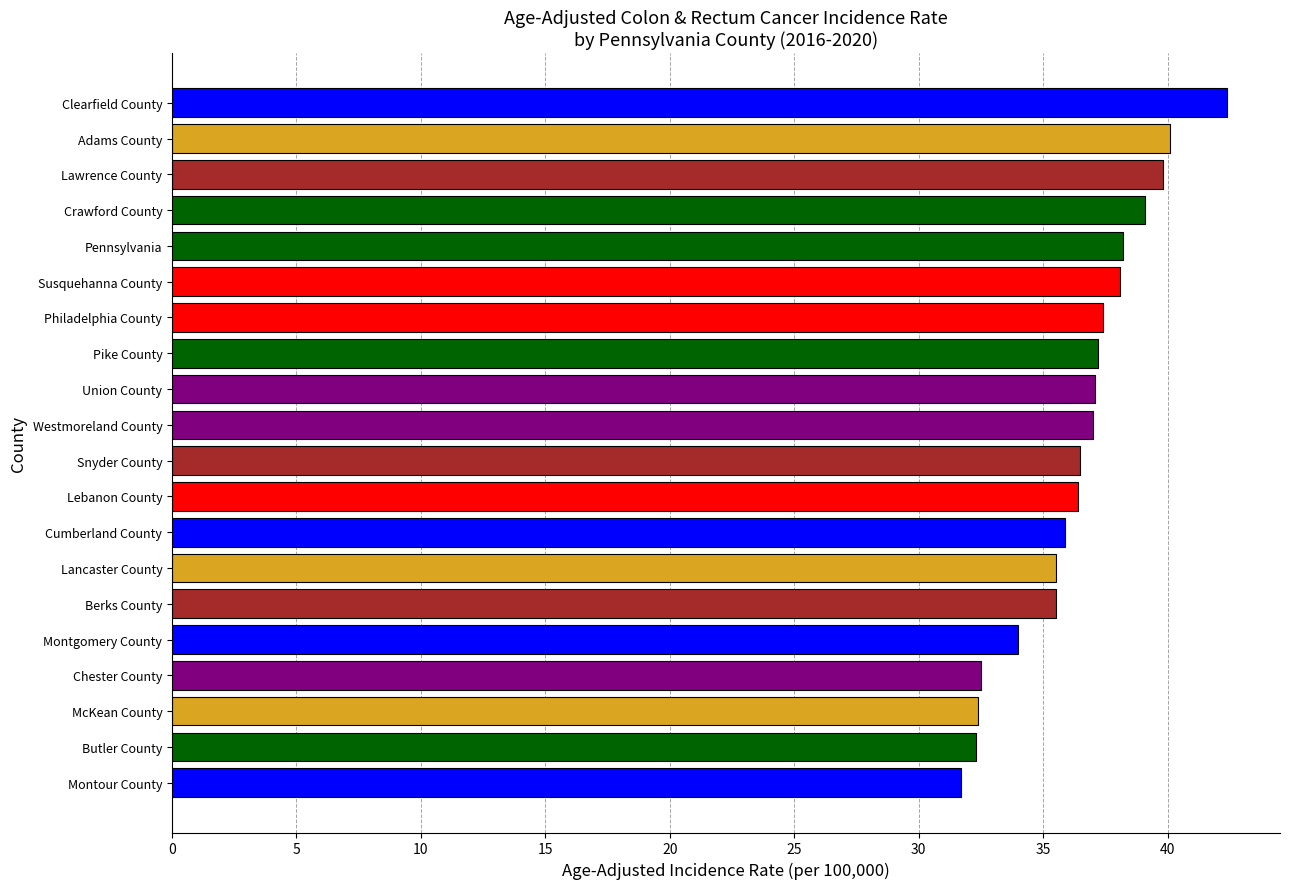

What is the difference between the maximum and minimum values?

10.7